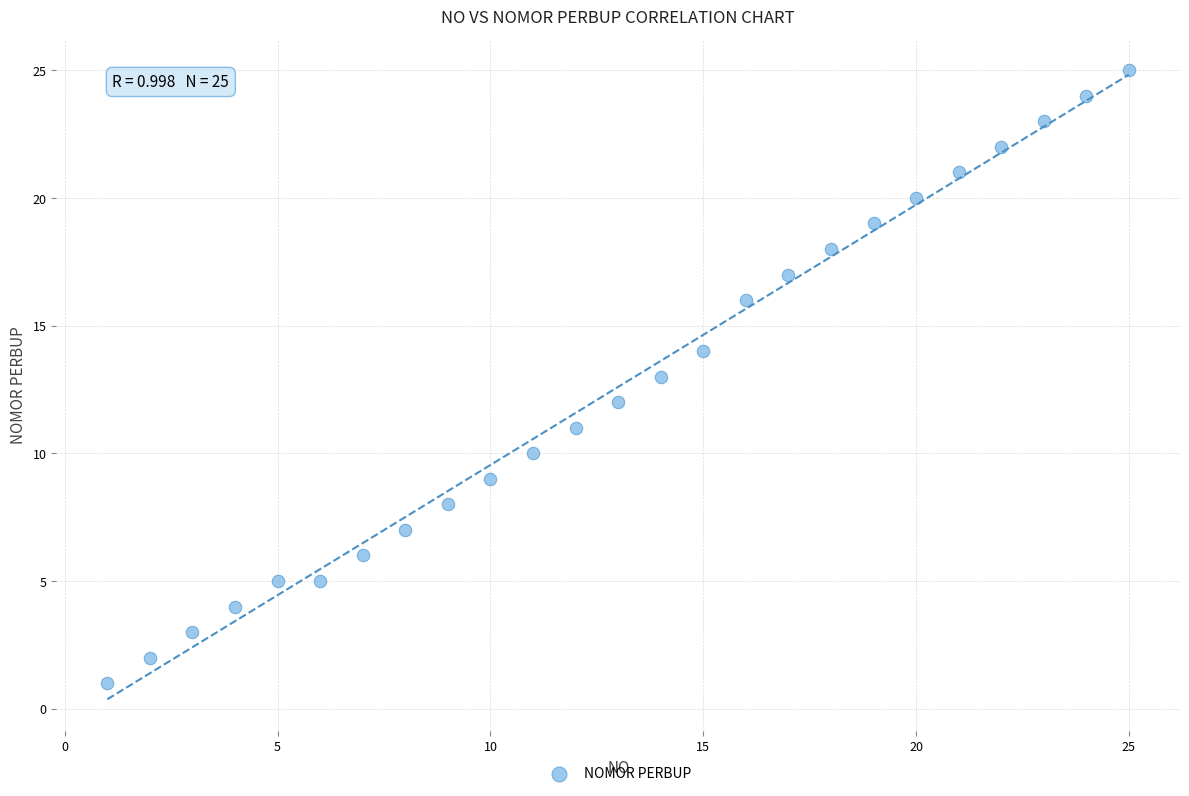

What is the range of Y values (max minus min)?

24